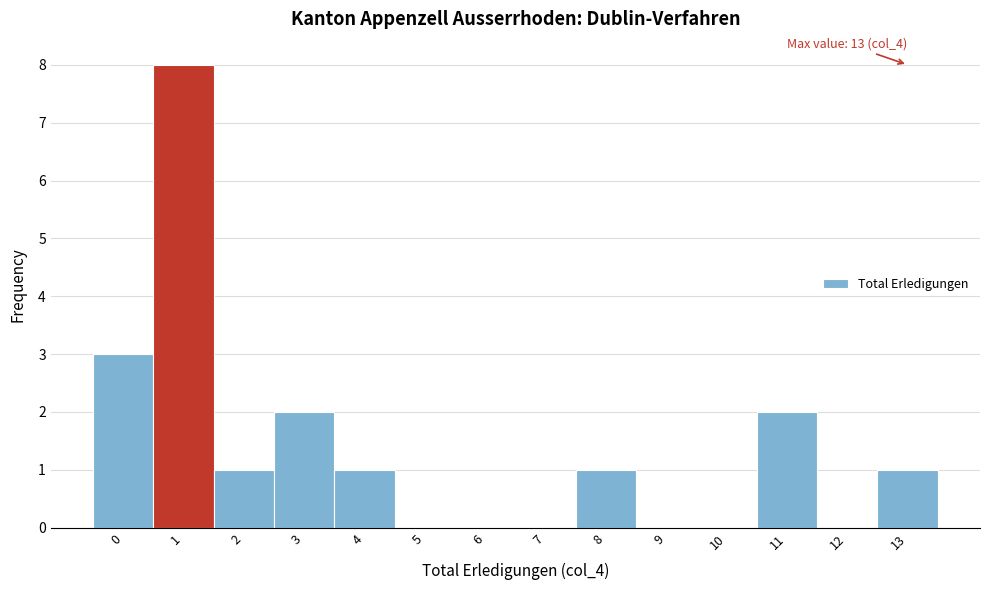

Which range on the x-axis has the tallest bar?

0.5 to 1.5